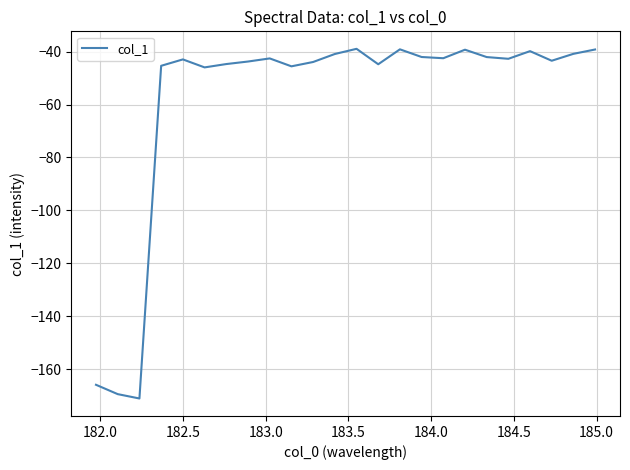

What is the greatest value displayed?

-39.0